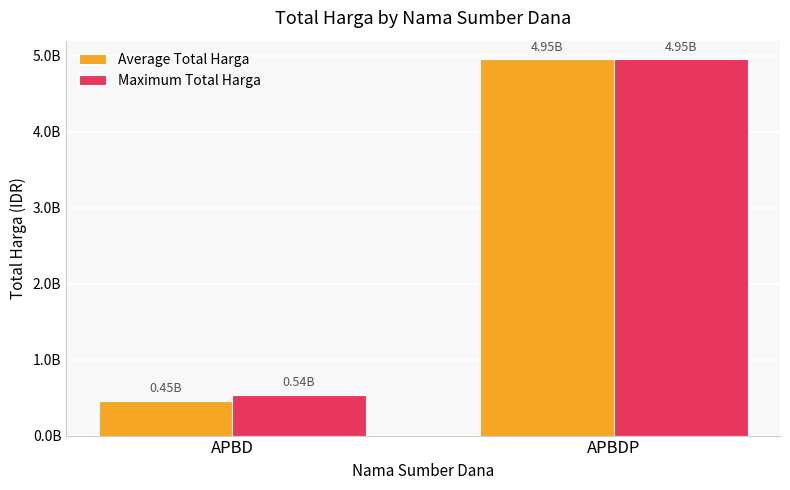

Does the chart contain any negative values?

No